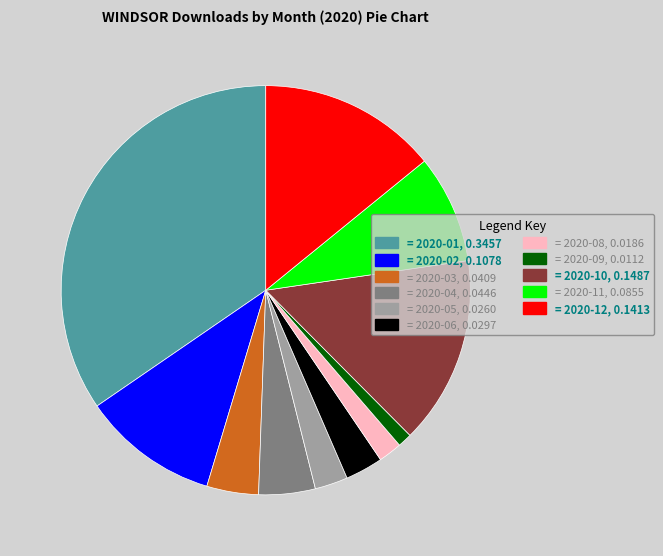

True or false: = 2020-12, 0.1413 accounts for 27% of the total.

False